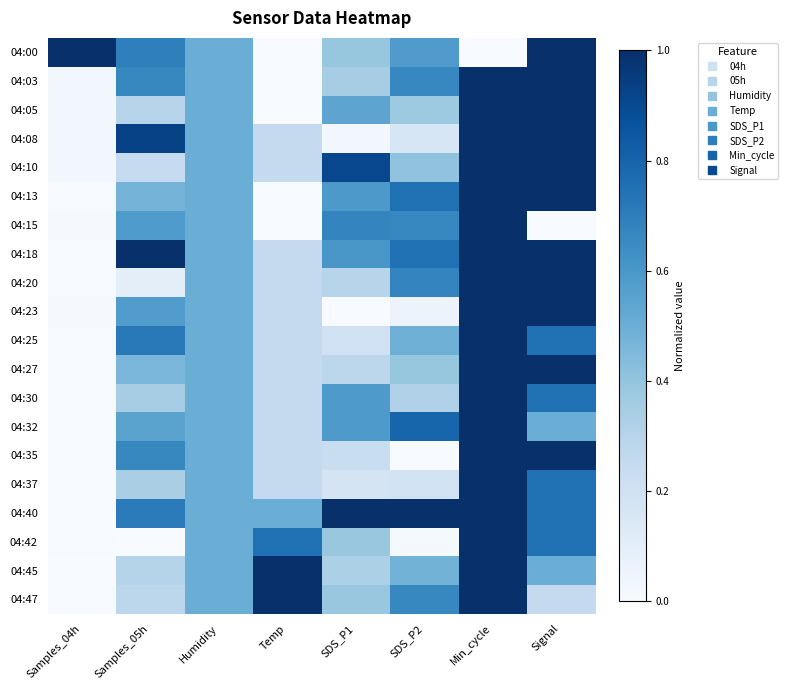

Between Signal and SDS_P2, which is larger?

Signal